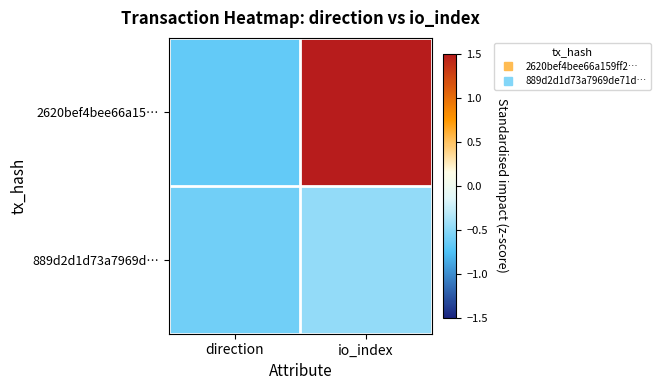

Between direction and io_index, which series saw the biggest shift?

2620bef4bee66a15…